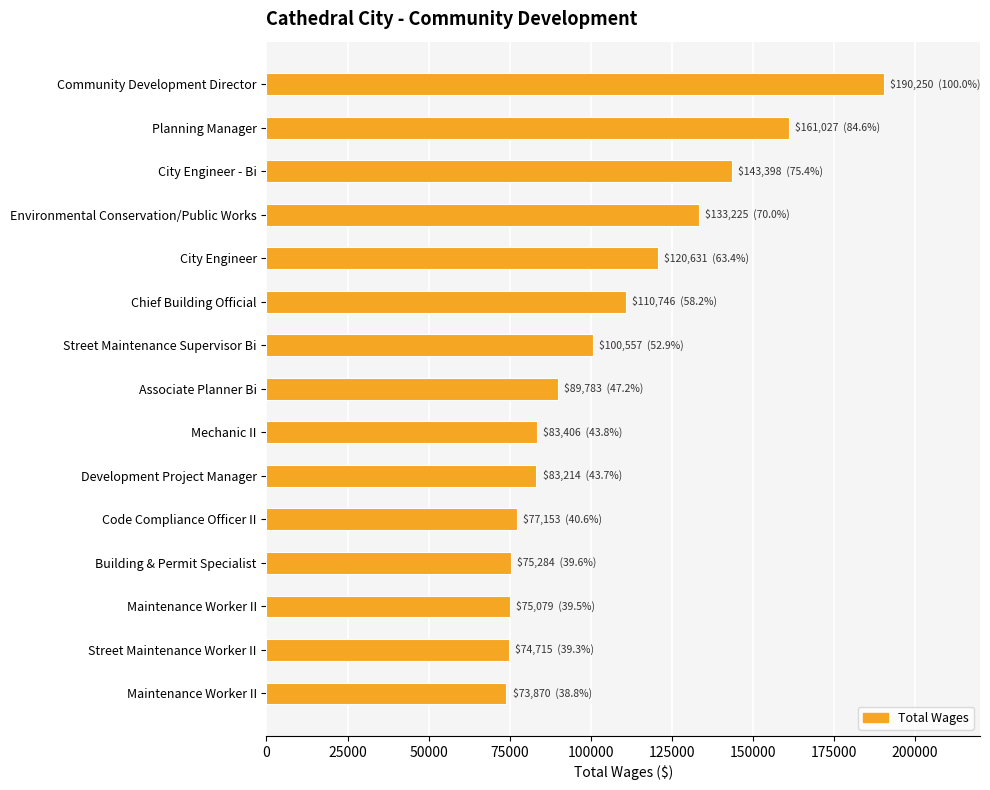

At which category does the chart reach its minimum across all series?

Maintenance Worker II